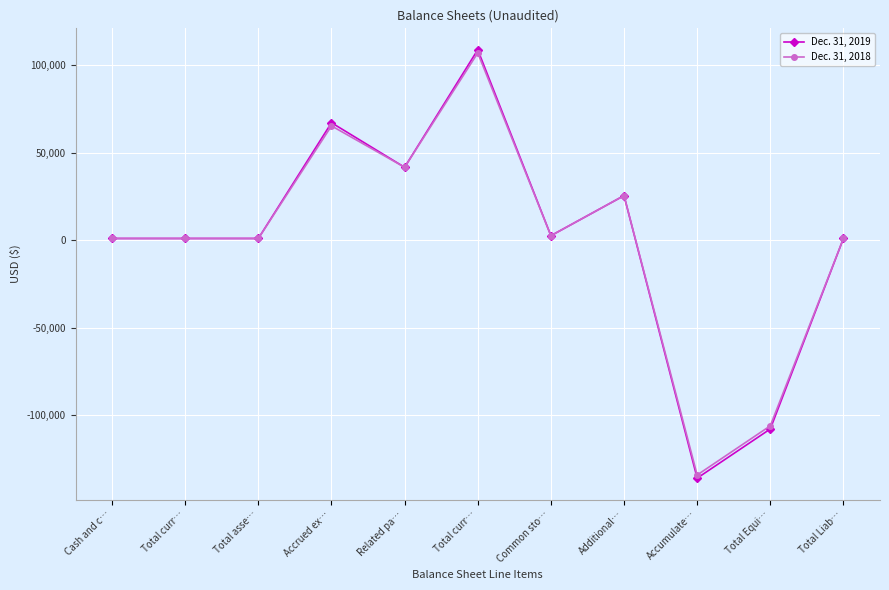

What are all the series names shown in the legend?

Dec. 31, 2019, Dec. 31, 2018